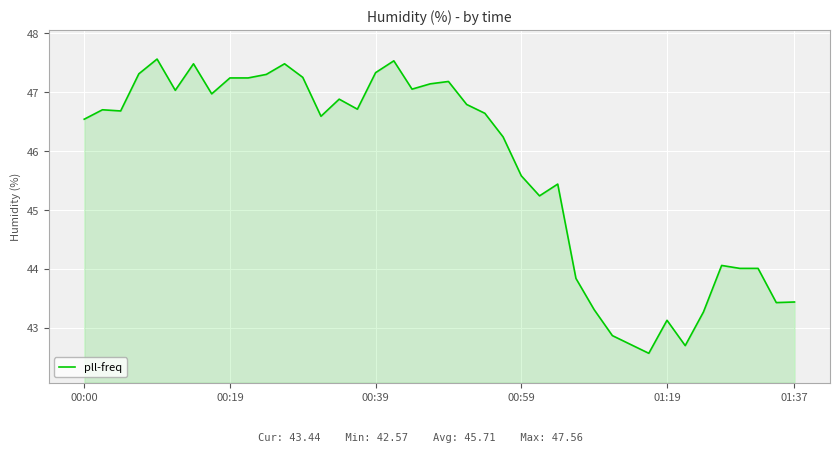

What is the difference between the maximum and minimum values?

5.0